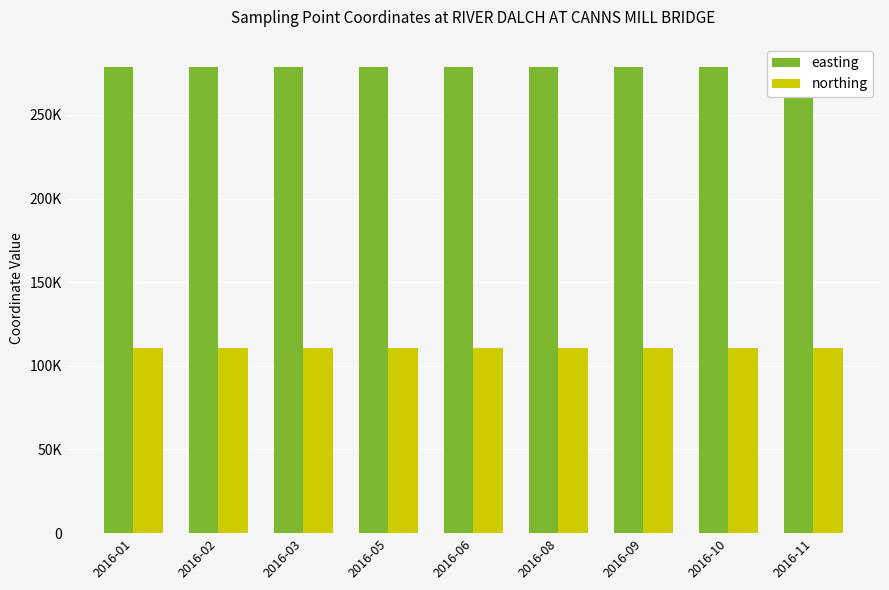

Which series has the largest total across all categories?

easting